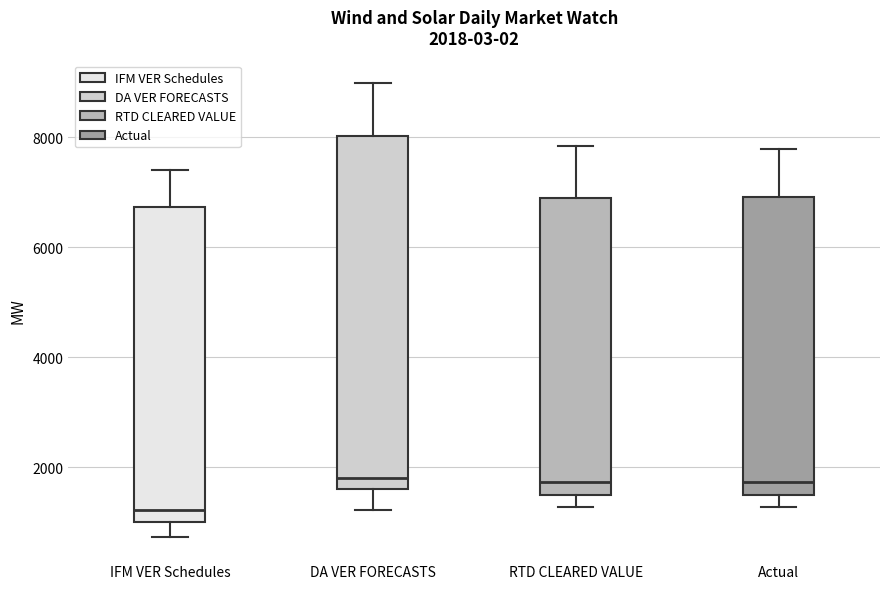

Which box is the tallest, from its lower edge to its upper edge?

DA VER FORECASTS